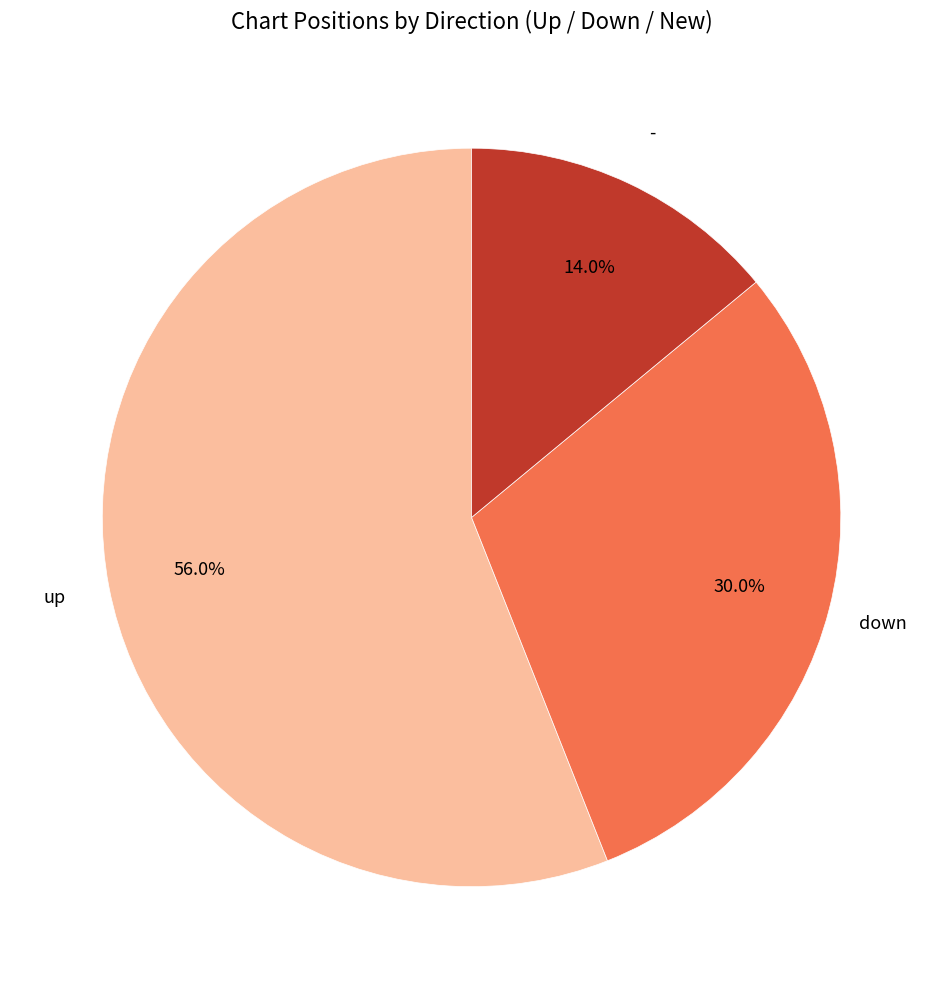

How many segments does this pie chart have?

3